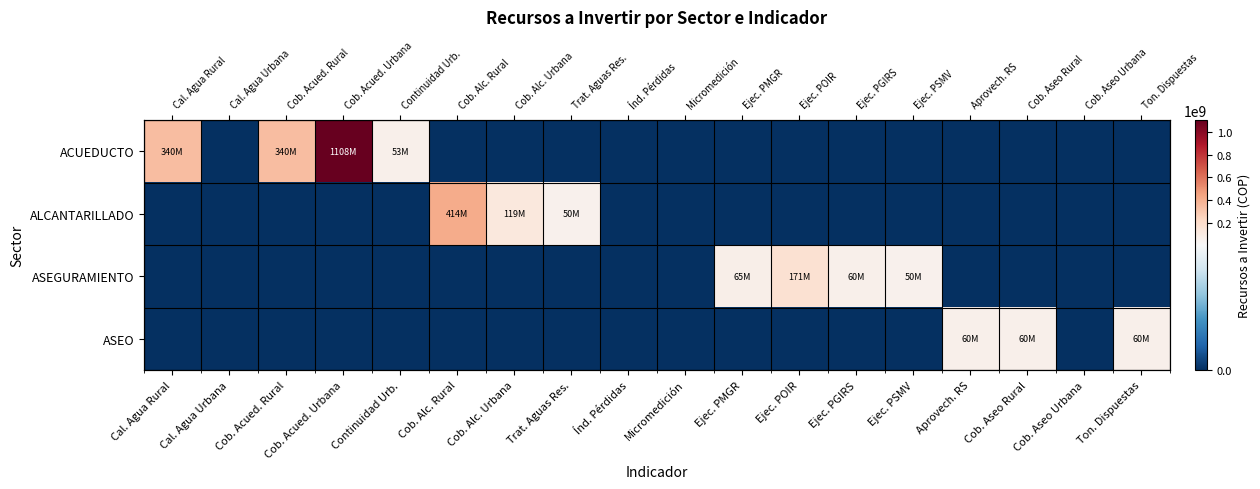

Which label corresponds to the smallest value in the chart?

Cal. Agua Urbana